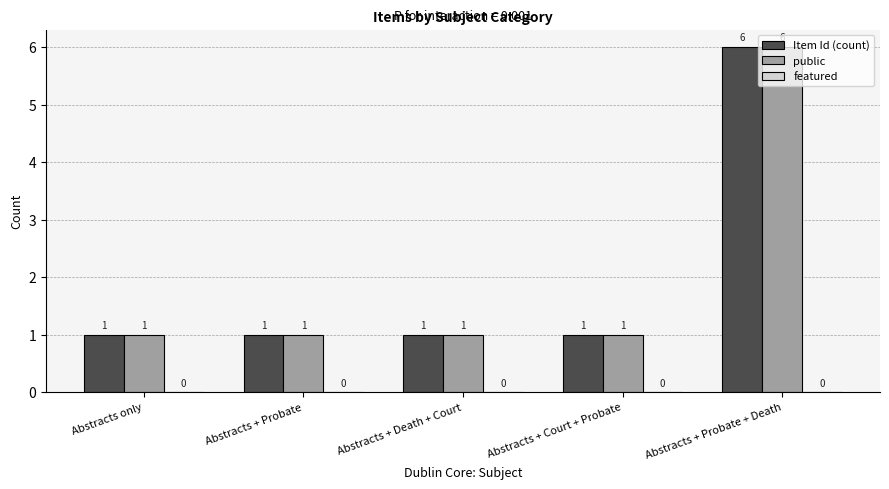

What is the total value across all series at Abstracts + Probate + Death?

12